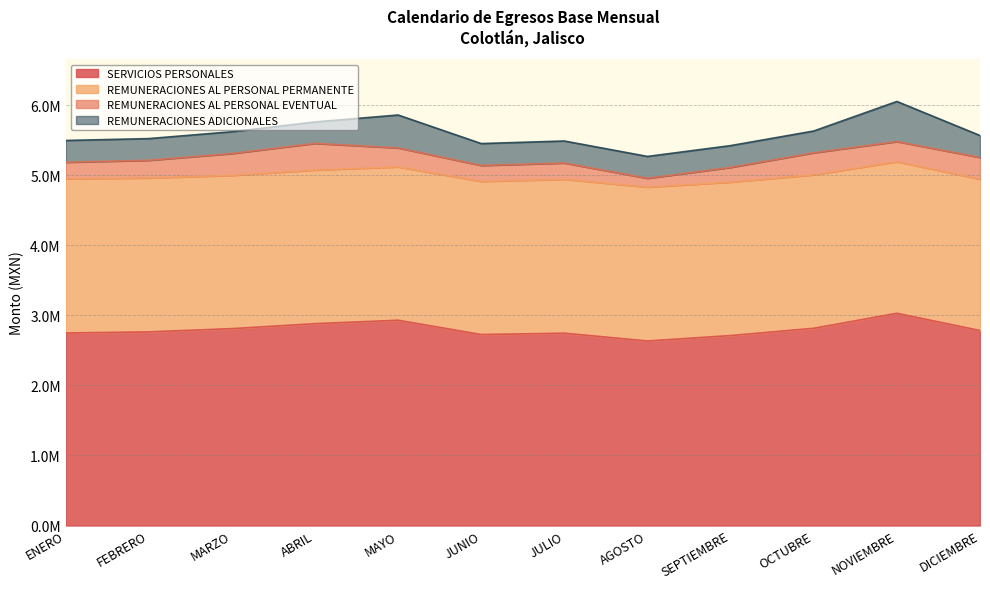

What is the difference between the second highest and second lowest values in the SERVICIOS PERSONALES series?

218711.6